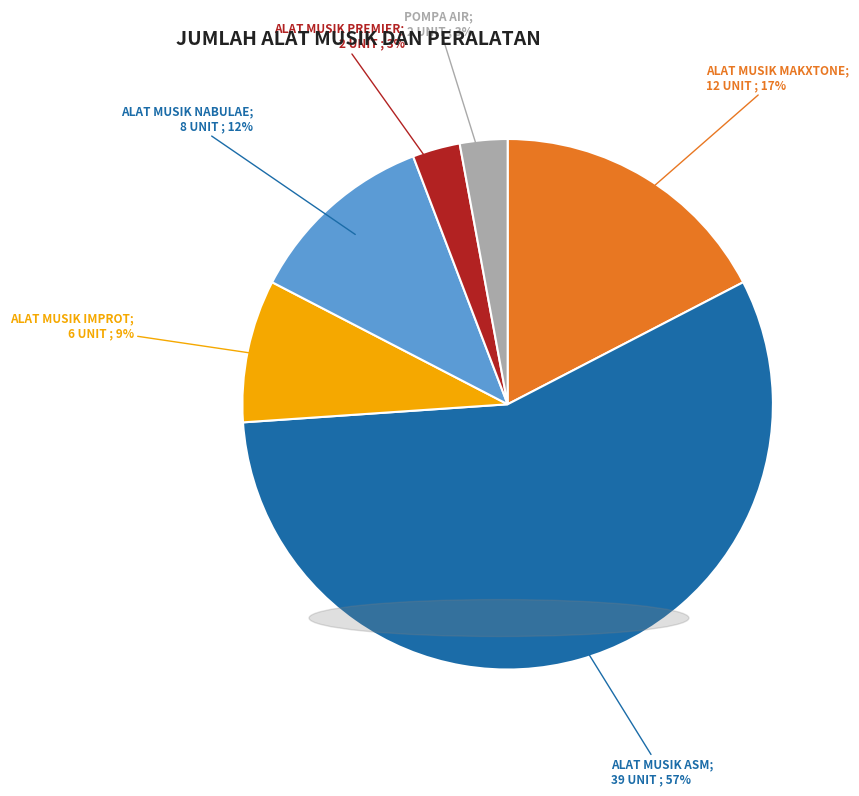

To the nearest percent, what is the average slice percentage?

17%